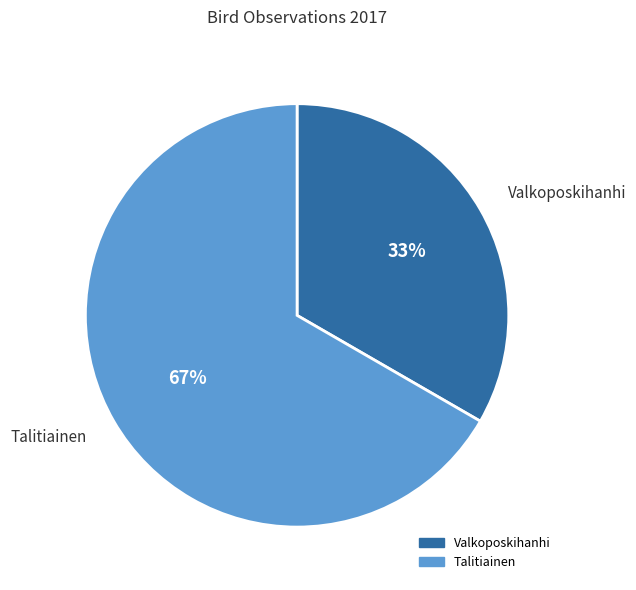

Count the number of slices in the pie.

2